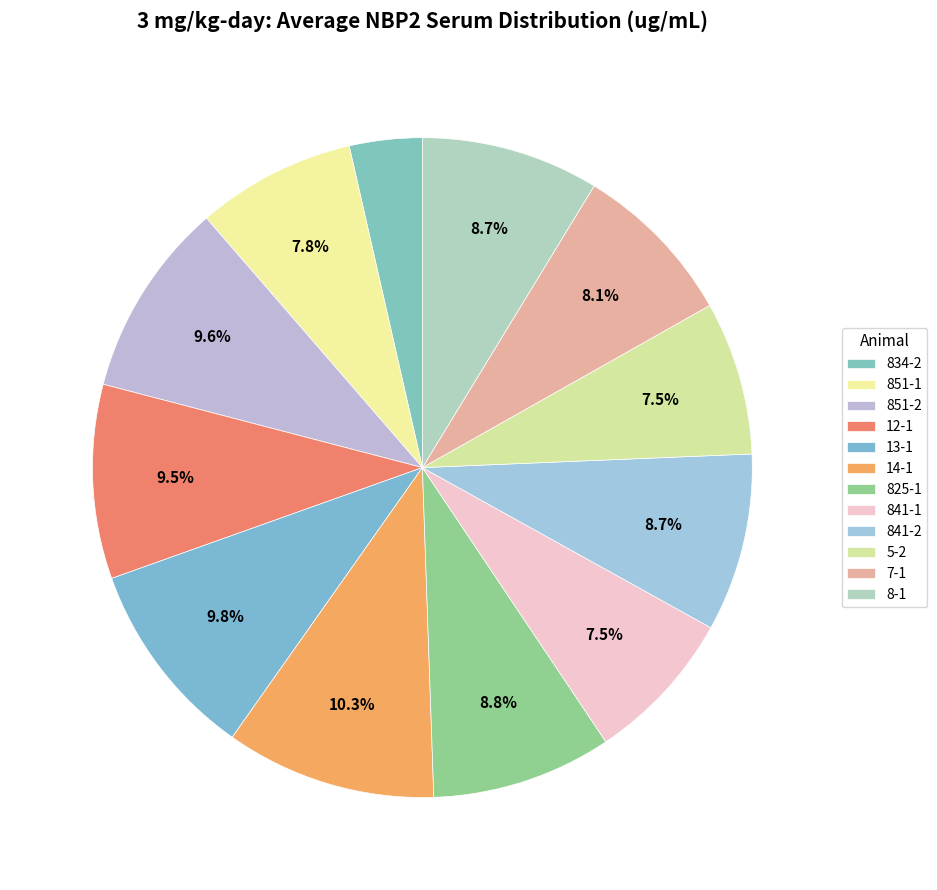

To the nearest percent, what portion does 834-2 represent?

4%